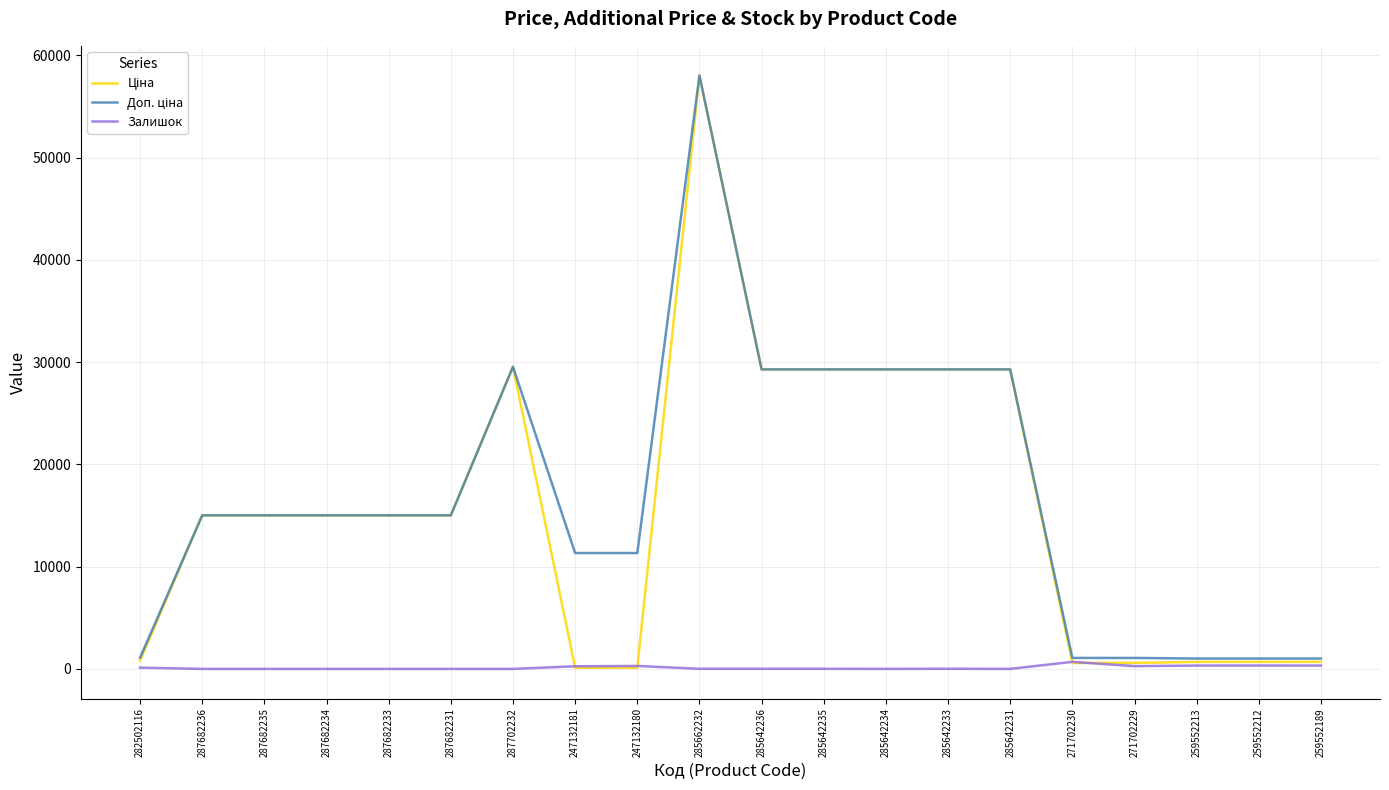

True or false: Залишок has a value of 290.0 at 247132180.

True